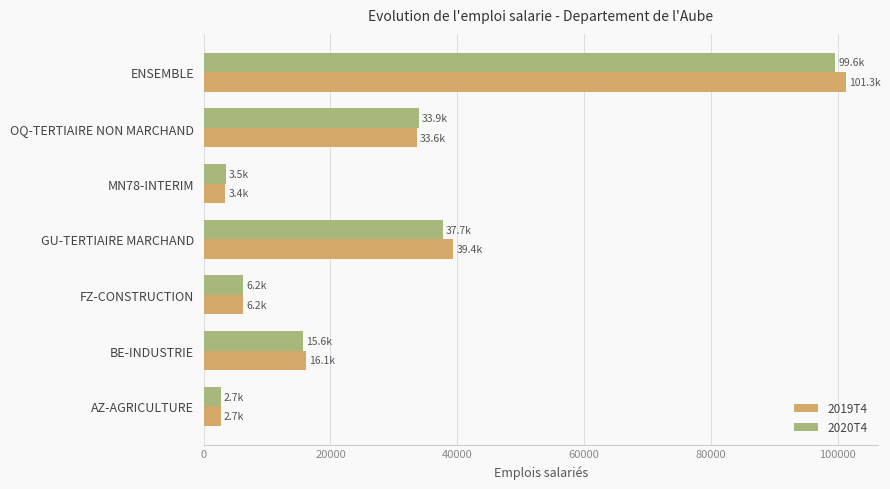

The value of 2020T4 at OQ-TERTIAIRE NON MARCHAND is 33927.1. True or false?

True